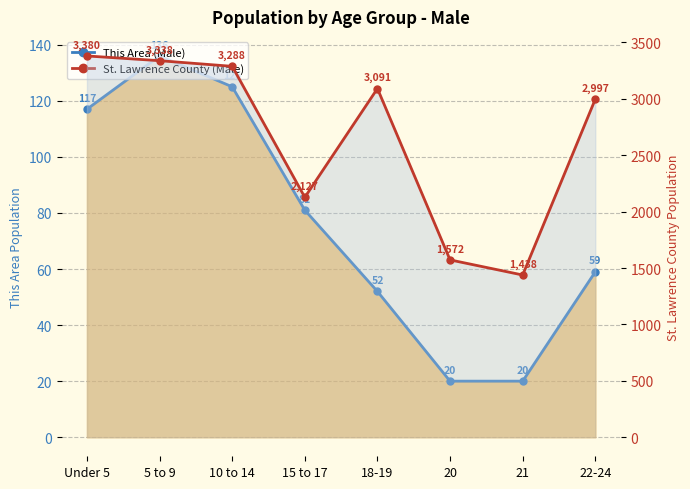

True or false: St. Lawrence County (Male) has a value of 2183 at 21.

False